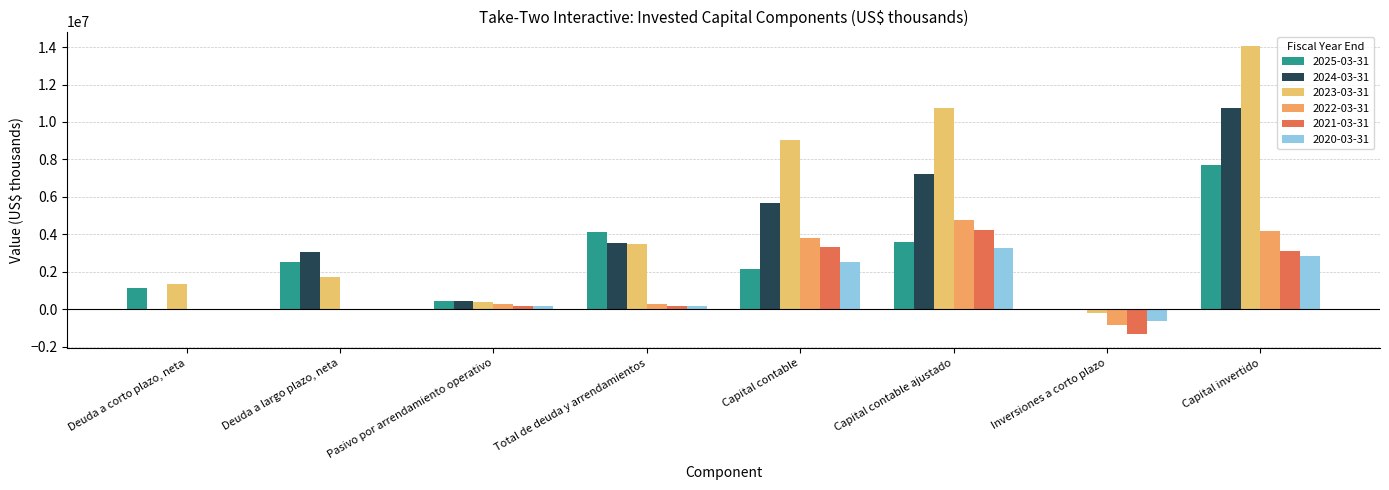

Is the value of 2020-03-31 at Deuda a corto plazo, neta greater than the value of 2022-03-31 at Deuda a corto plazo, neta?

No